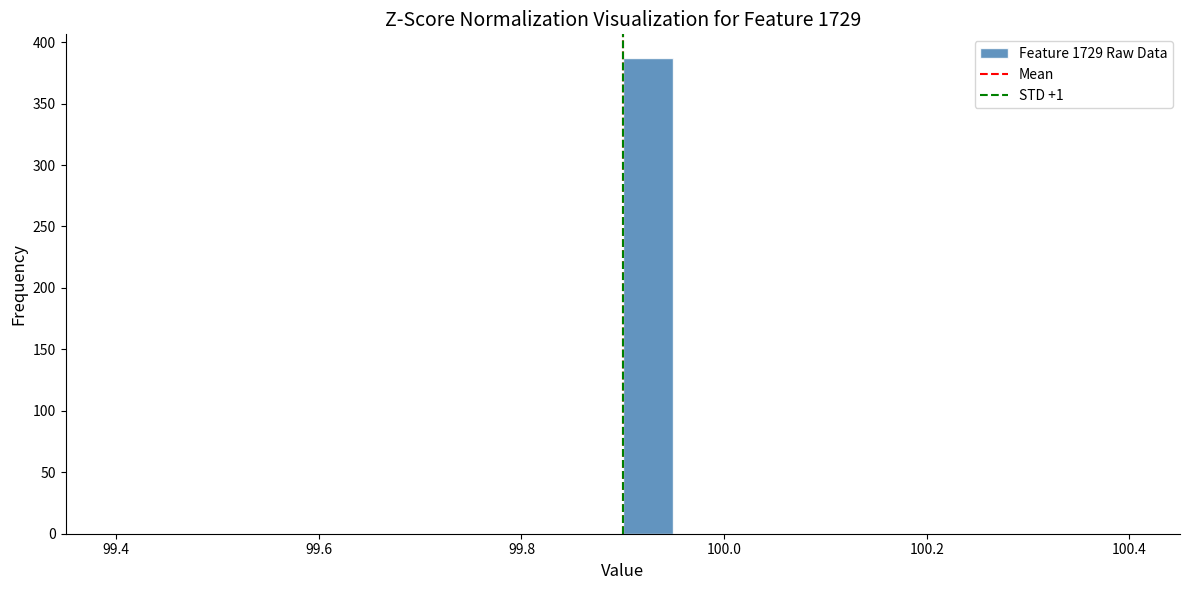

Around what value on the x-axis is the tallest bar? Give the approximate position of its centre, as read against the axis.

99.92